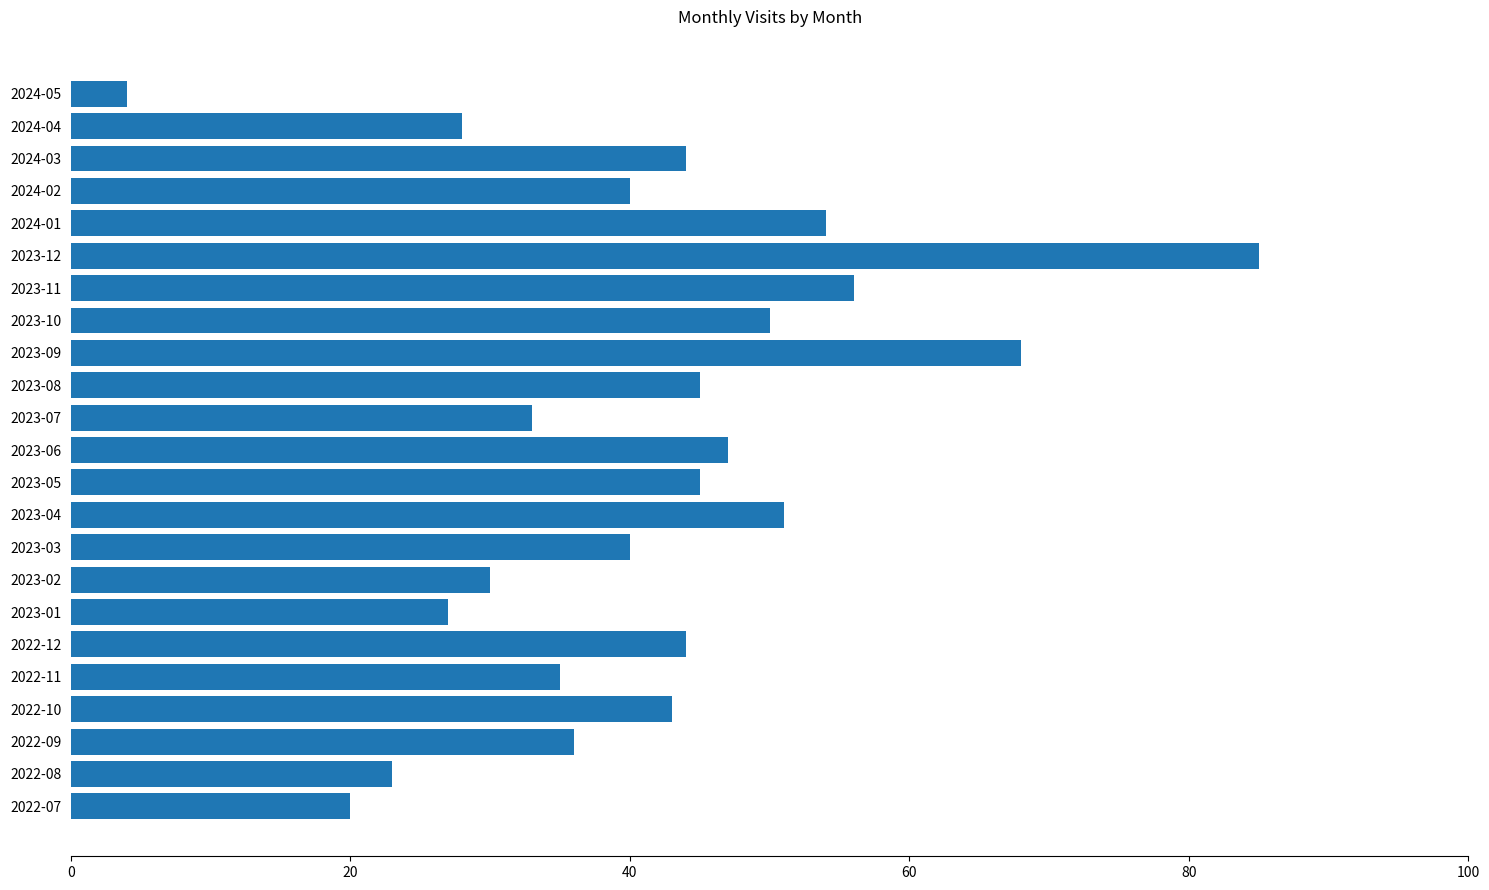

What is the change in value from 2023-01 to 2023-04?

+24